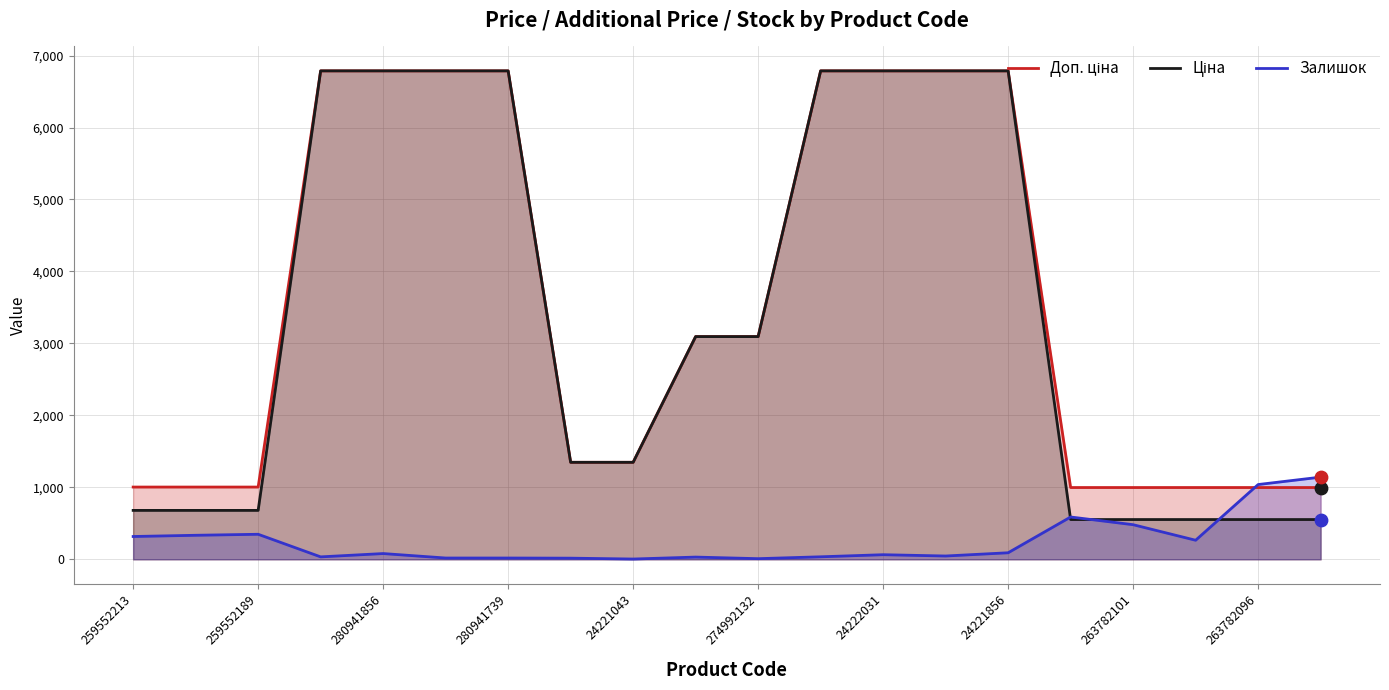

At how many categories does at least one series exceed 5473?

8